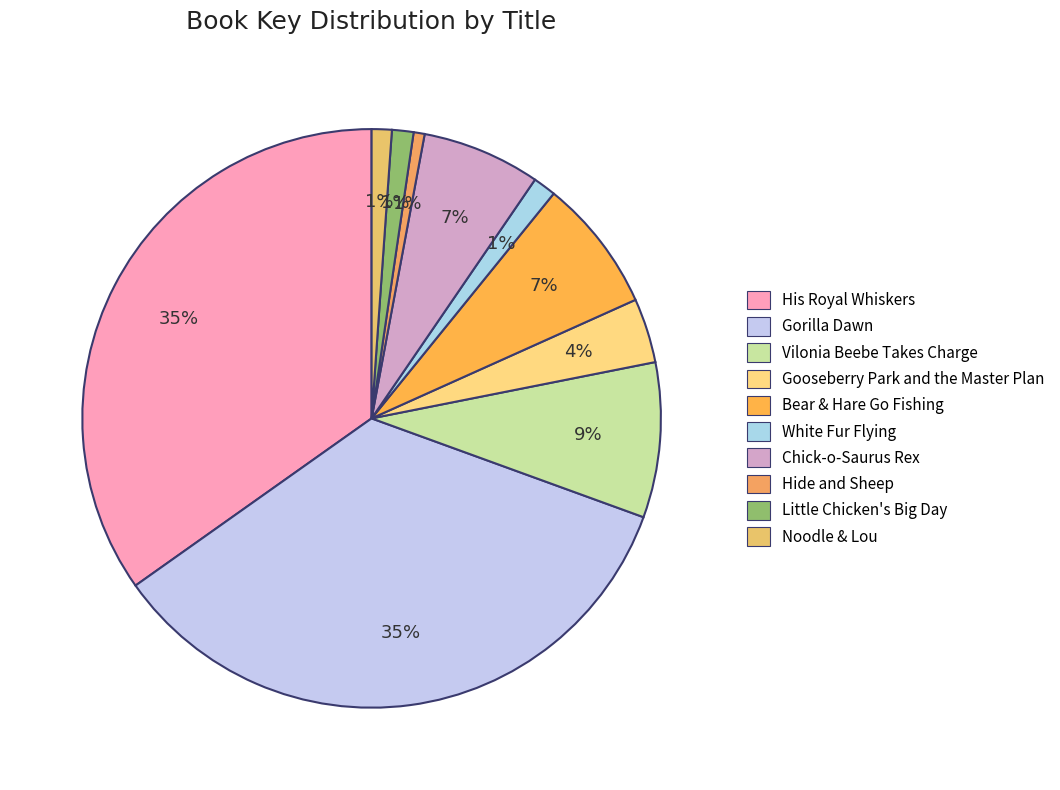

How many segments does this pie chart have?

10